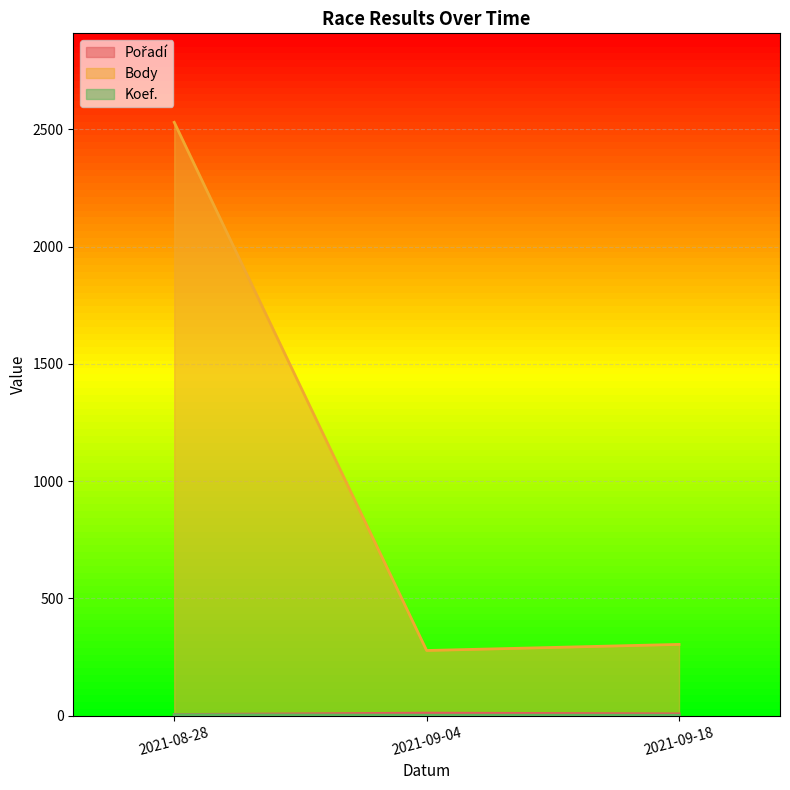

How many values in the Koef. series exceed 2?

1